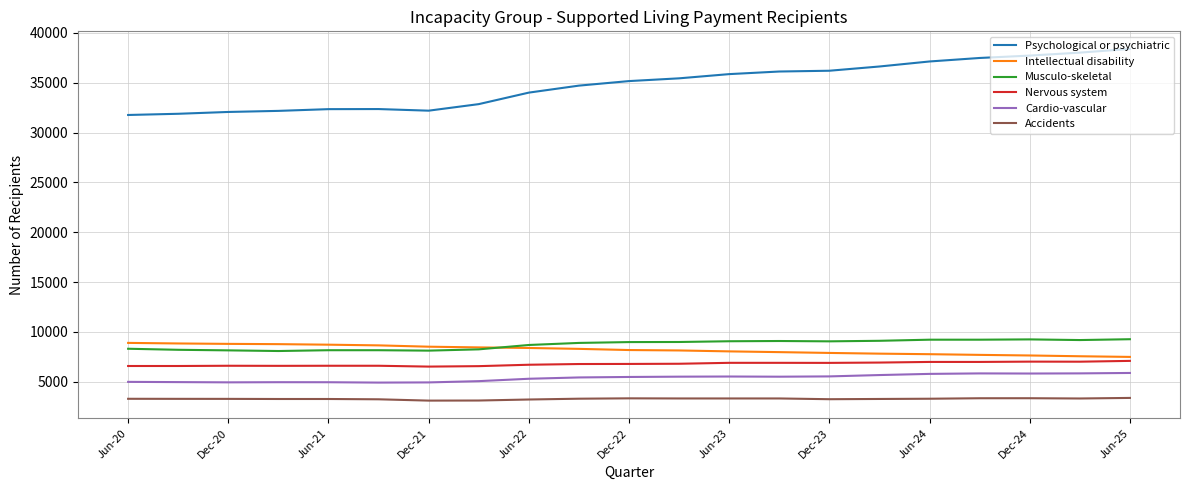

Which series has the largest total across all categories?

Psychological or psychiatric